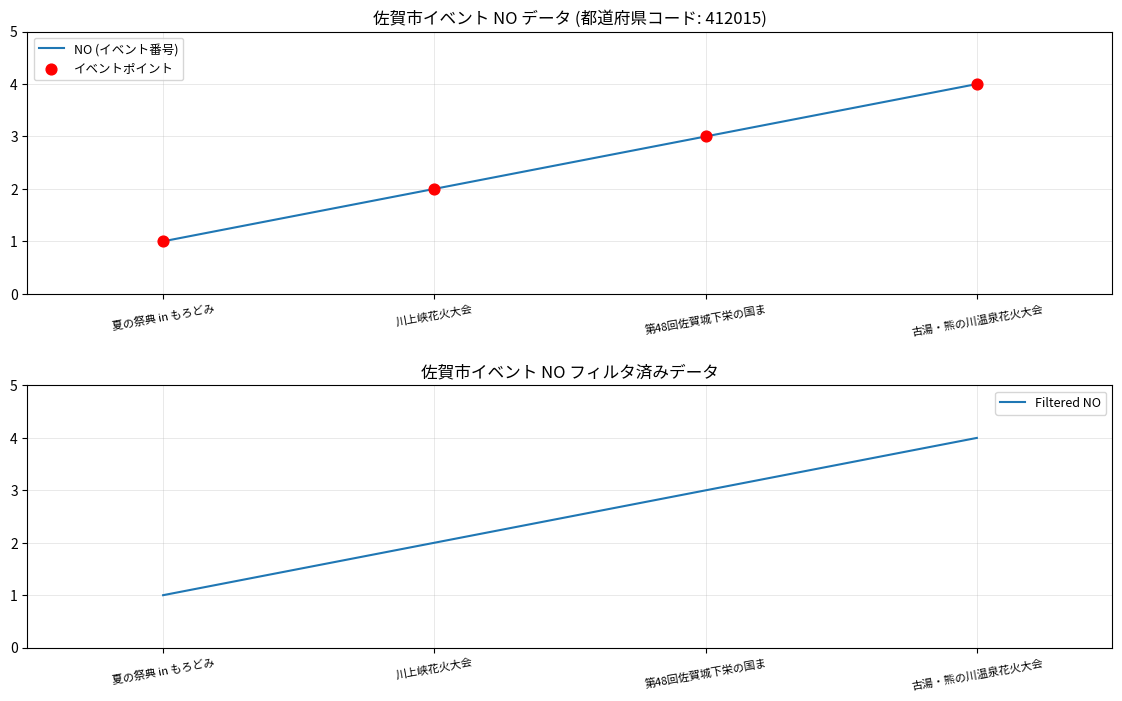

What is the total value across all series at 川上峡花火大会?

6